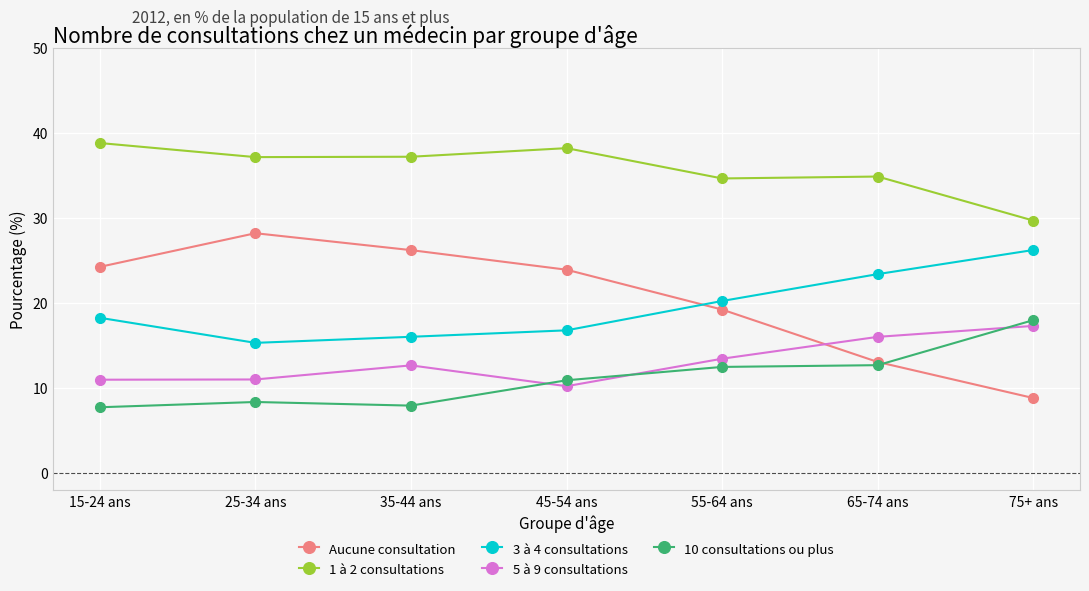

Which series has the widest spread of values?

Aucune consultation